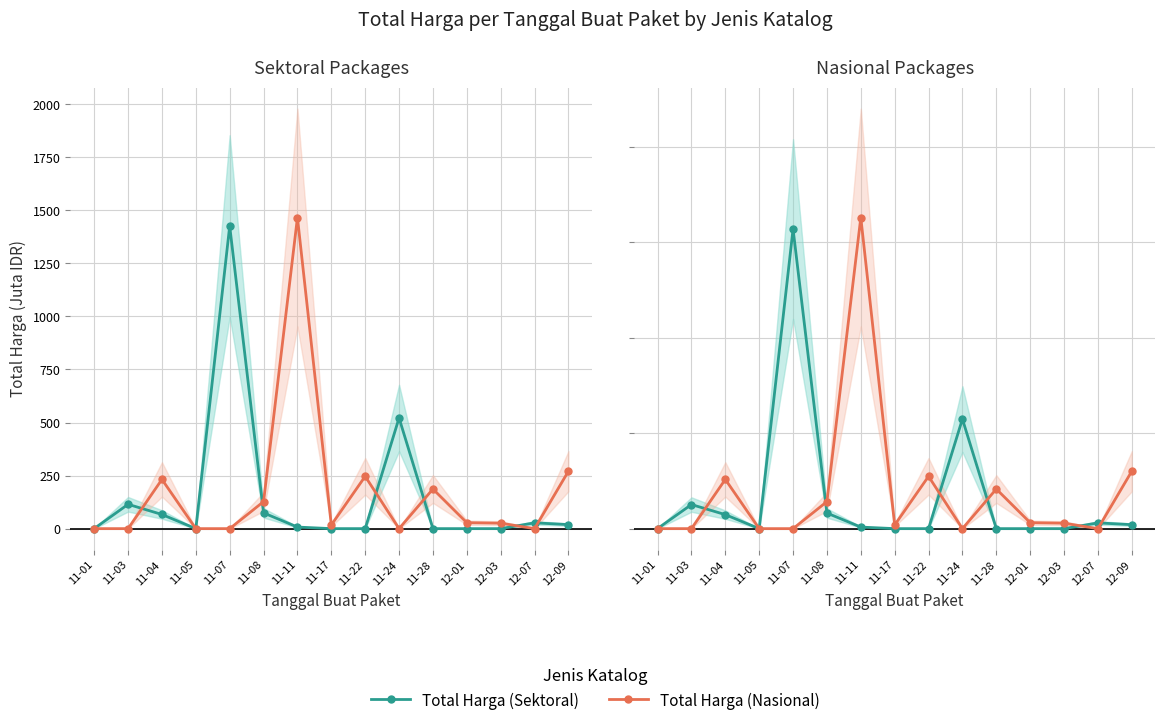

Where does the Total Harga (Nasional) series first go above 28?

11-04